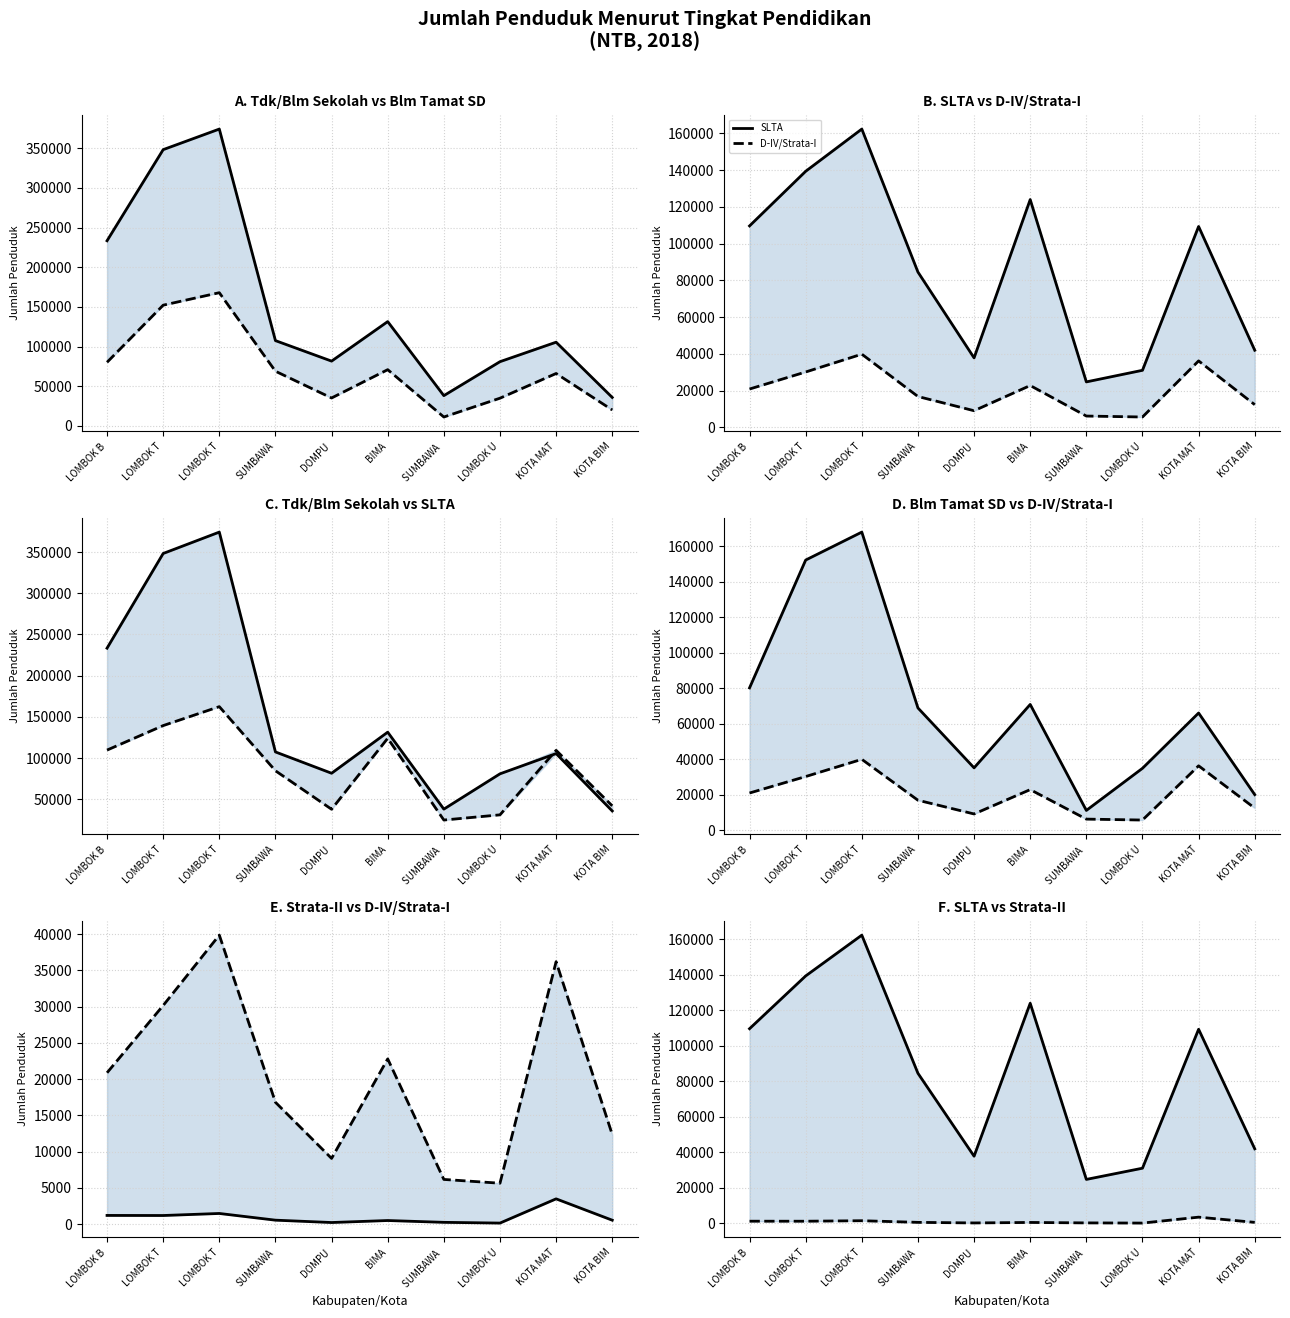

True or false: Strata-II and SLTA cross at least once.

False